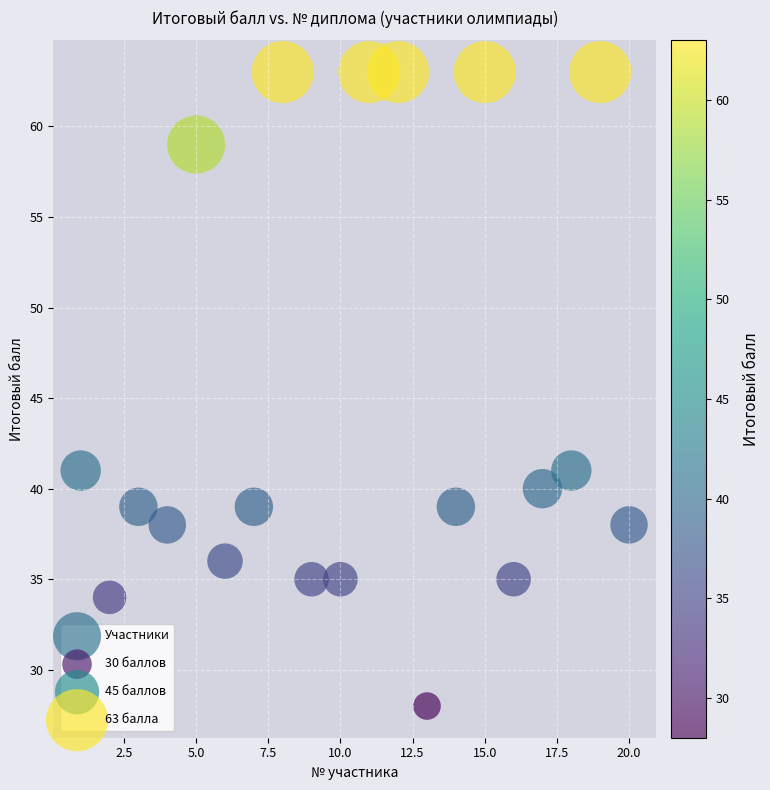

What is the range of X values (max minus min)?

19